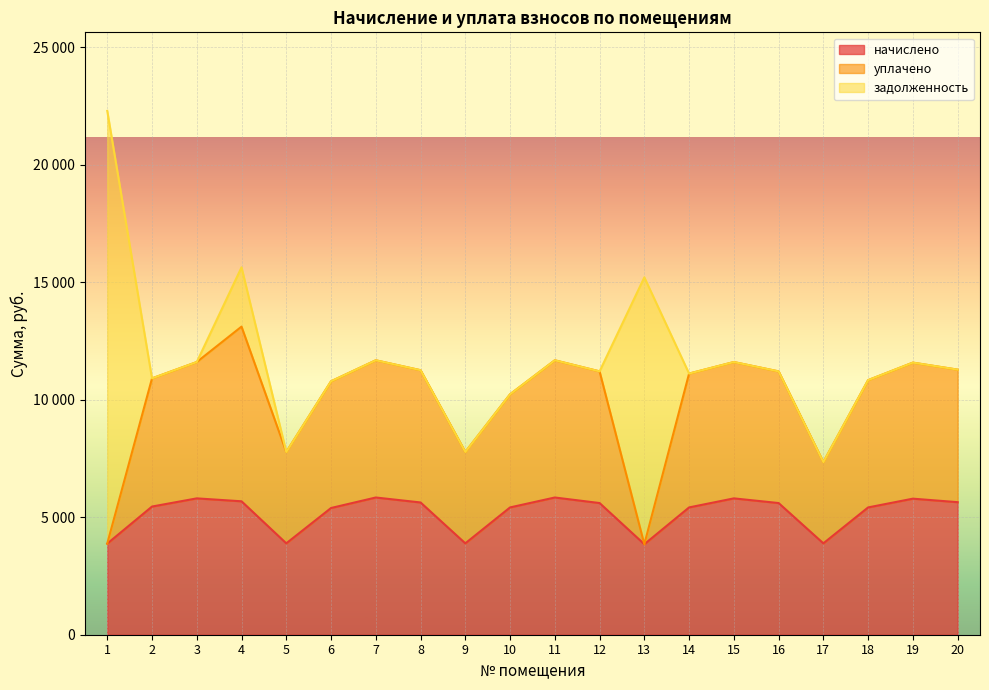

True or false: начислено has a value of 2700.5 at 6.

False